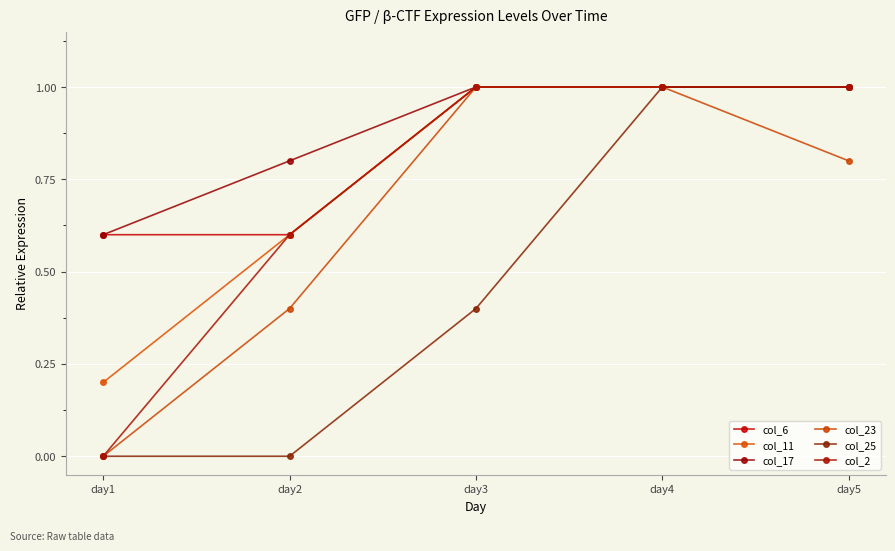

How many data points in col_2 are less than 1?

2